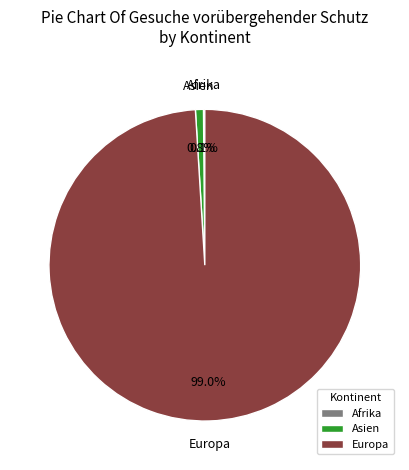

Which category has the biggest portion of the pie?

Europa